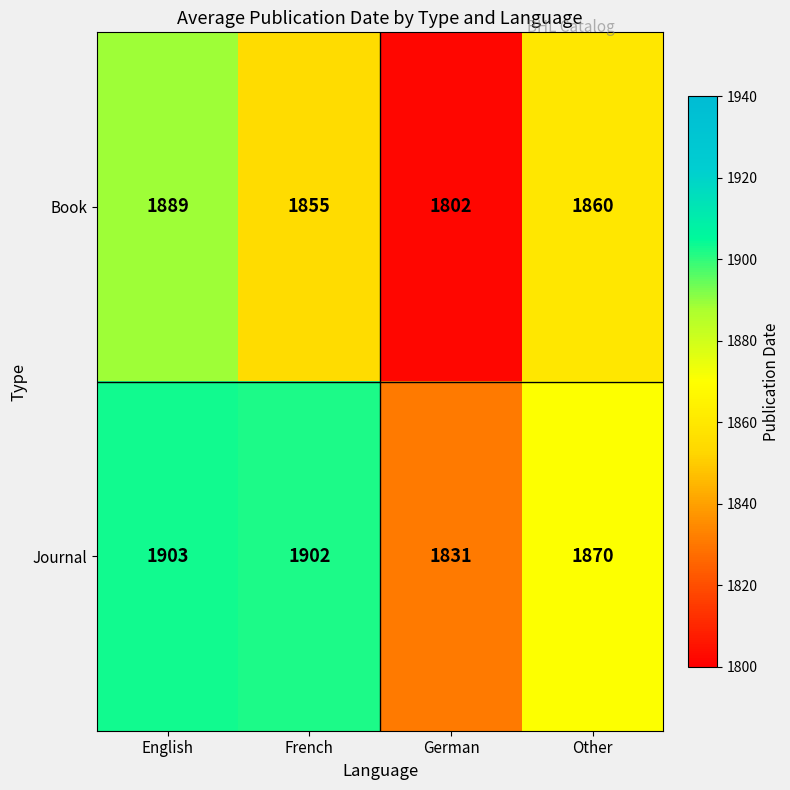

Count the number of data series in this chart.

2